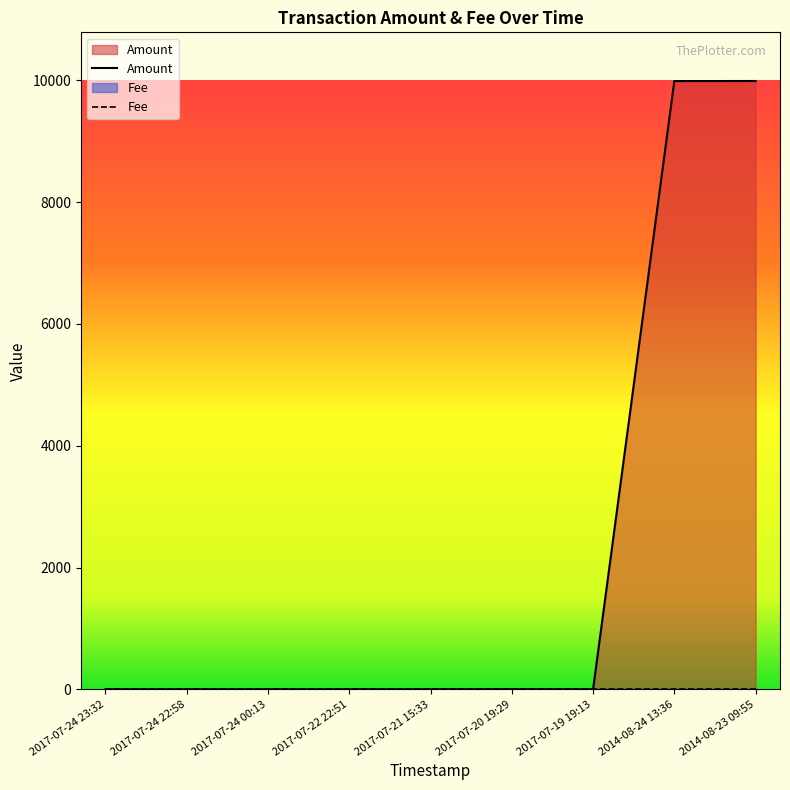

The value at 2017-07-24 23:32 is 0. True or false?

True